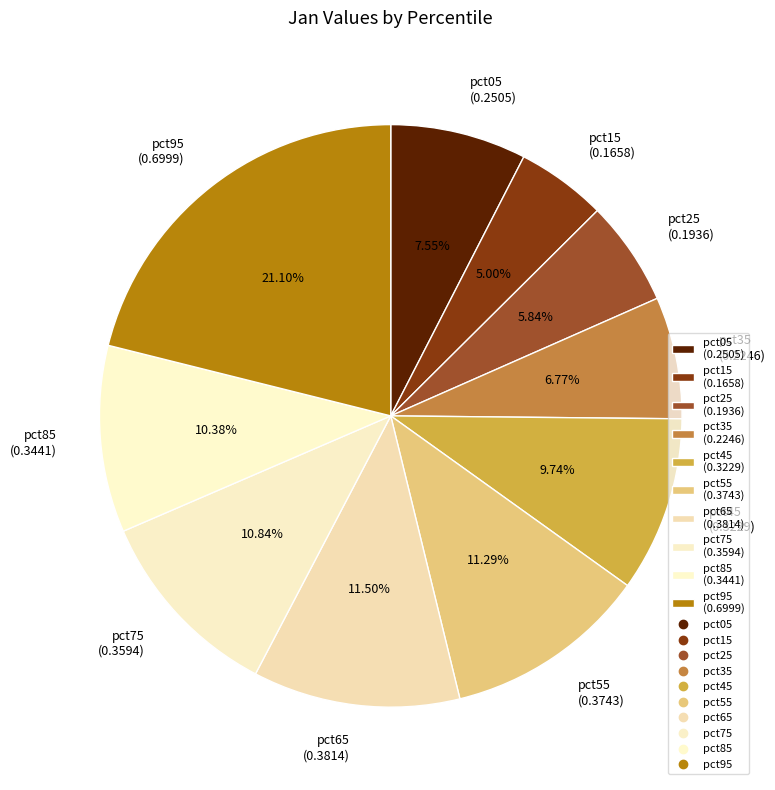

How many segments does this pie chart have?

10